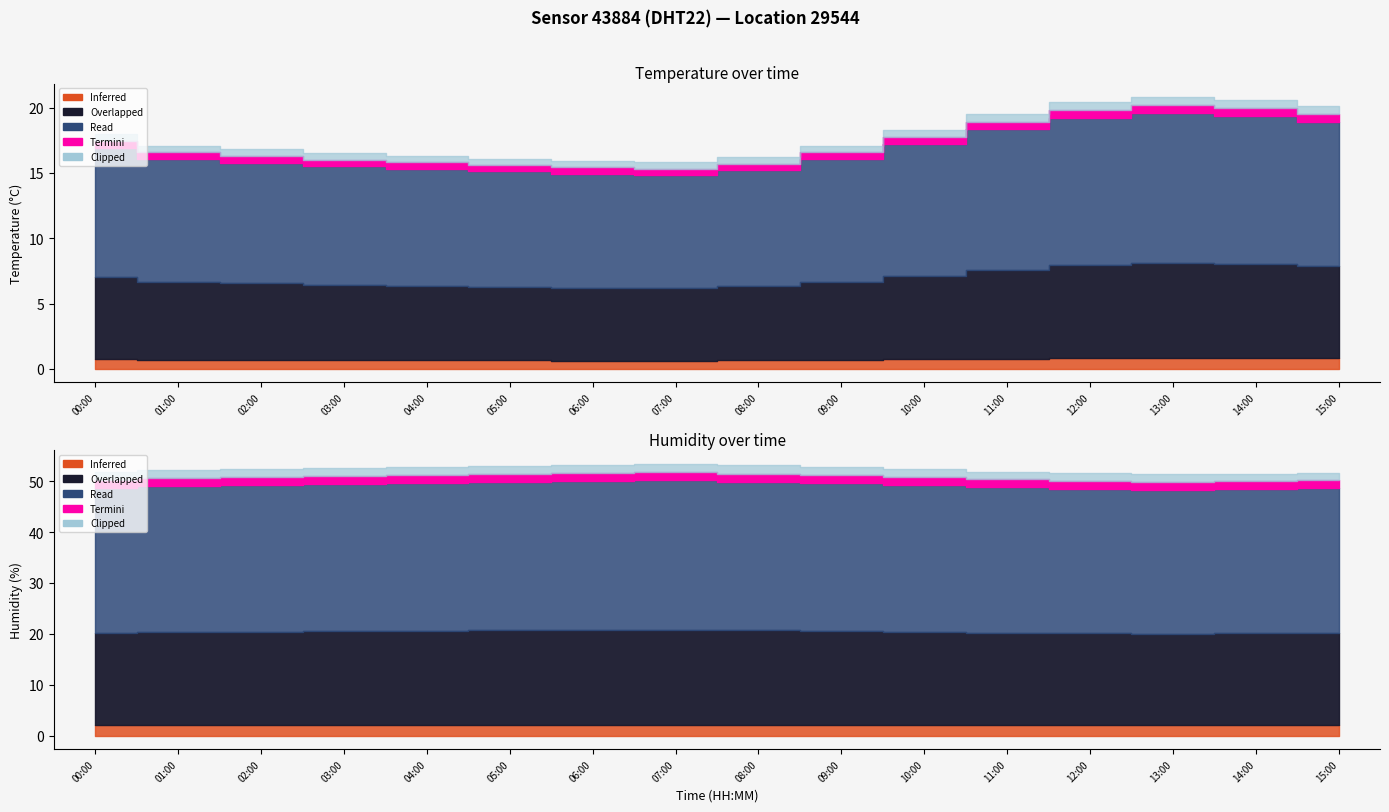

What is the sum of the temperature values at 04:00 and 02:00?

33.1